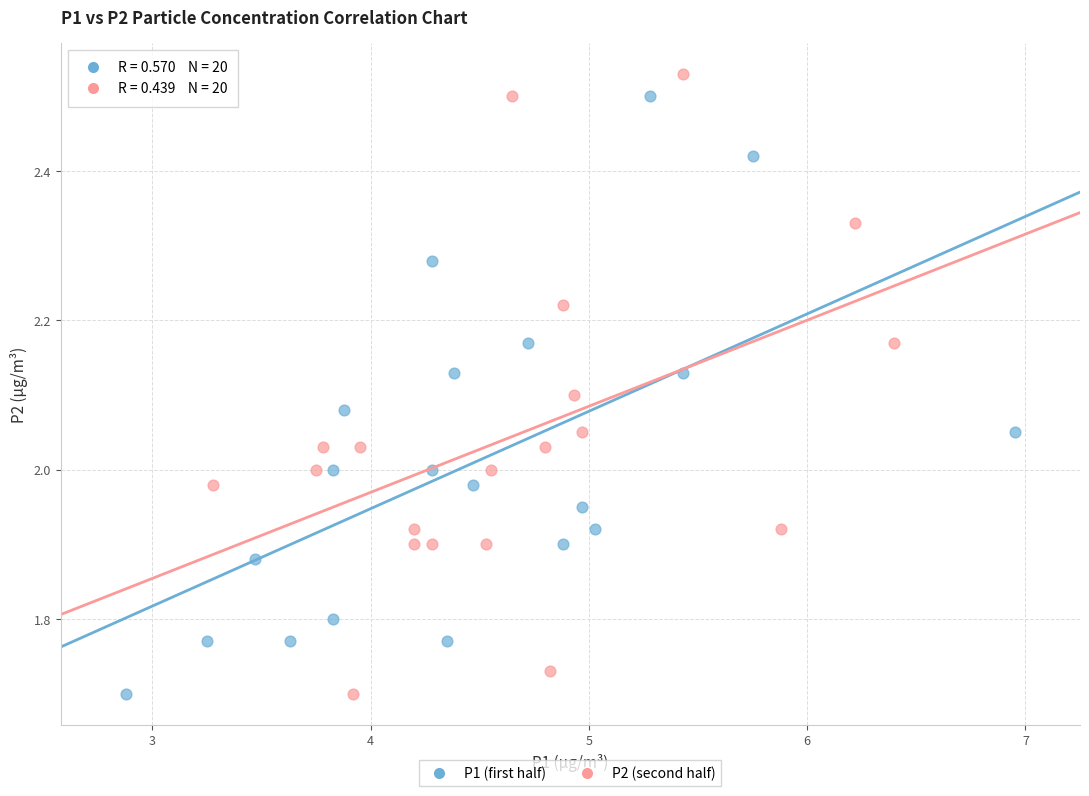

What are all the series names shown in the legend?

P1 (first half), P2 (second half)